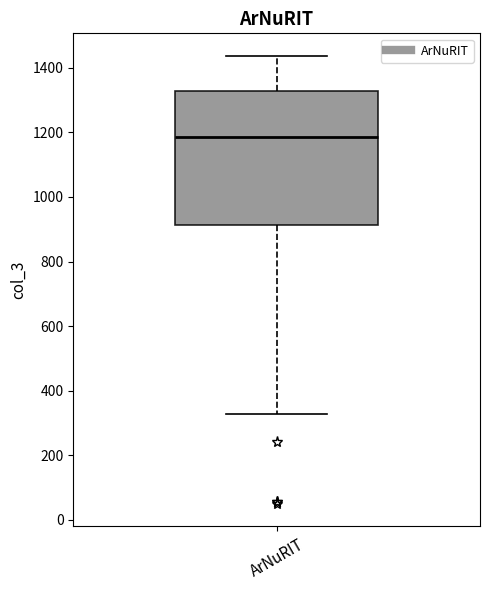

Read this box plot against the y-axis: the position of the median line, the range covered by the box, and the ends of both whiskers. The values are not printed on the chart, so give them approximately, as read against the axis.

median 1180, box 920 to 1320, whiskers 320 to 1440